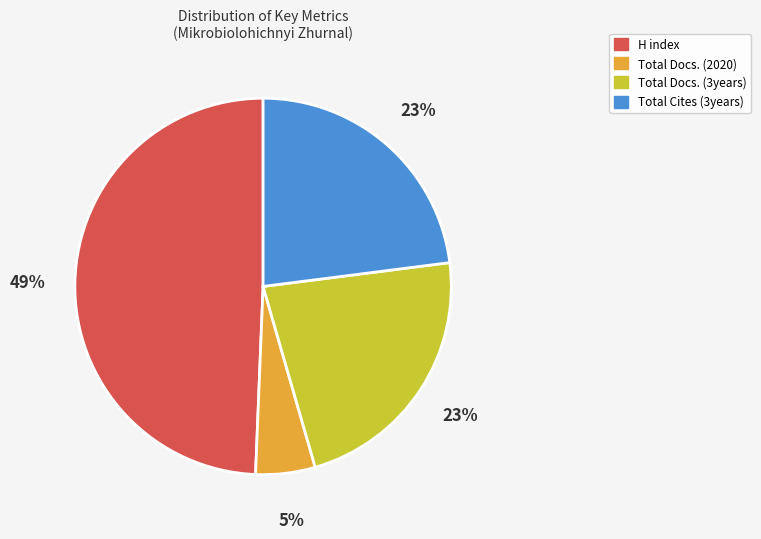

Which has a higher value, Total Docs. (3years) or H index?

H index